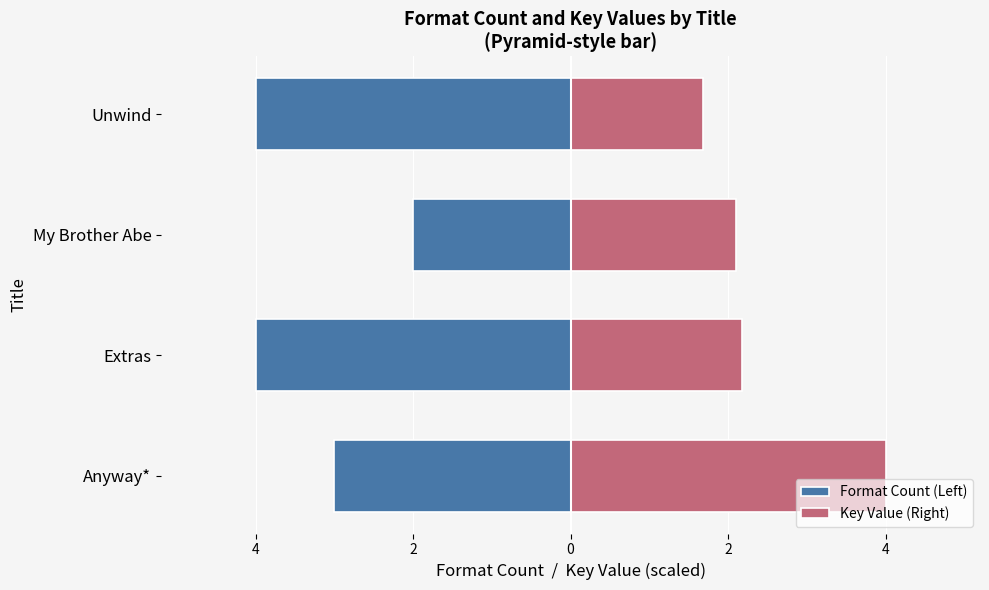

Which series has the widest spread of values?

Key Value (Right)